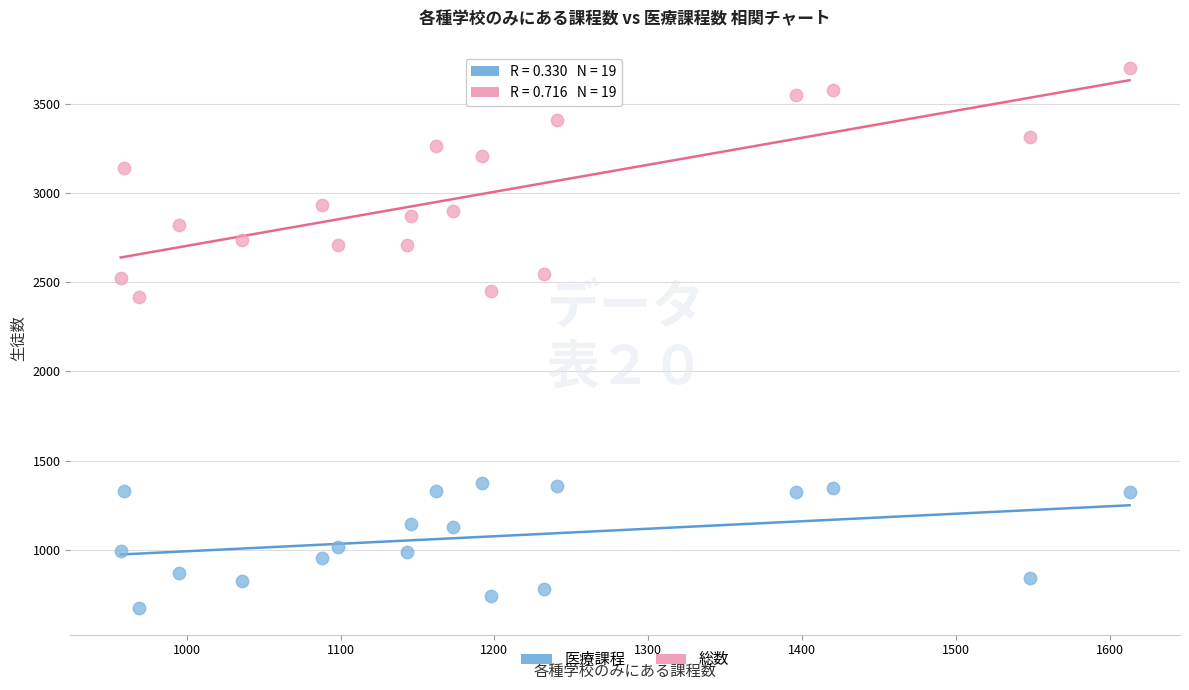

What is the X range (max minus min) for the scatter plot?

656